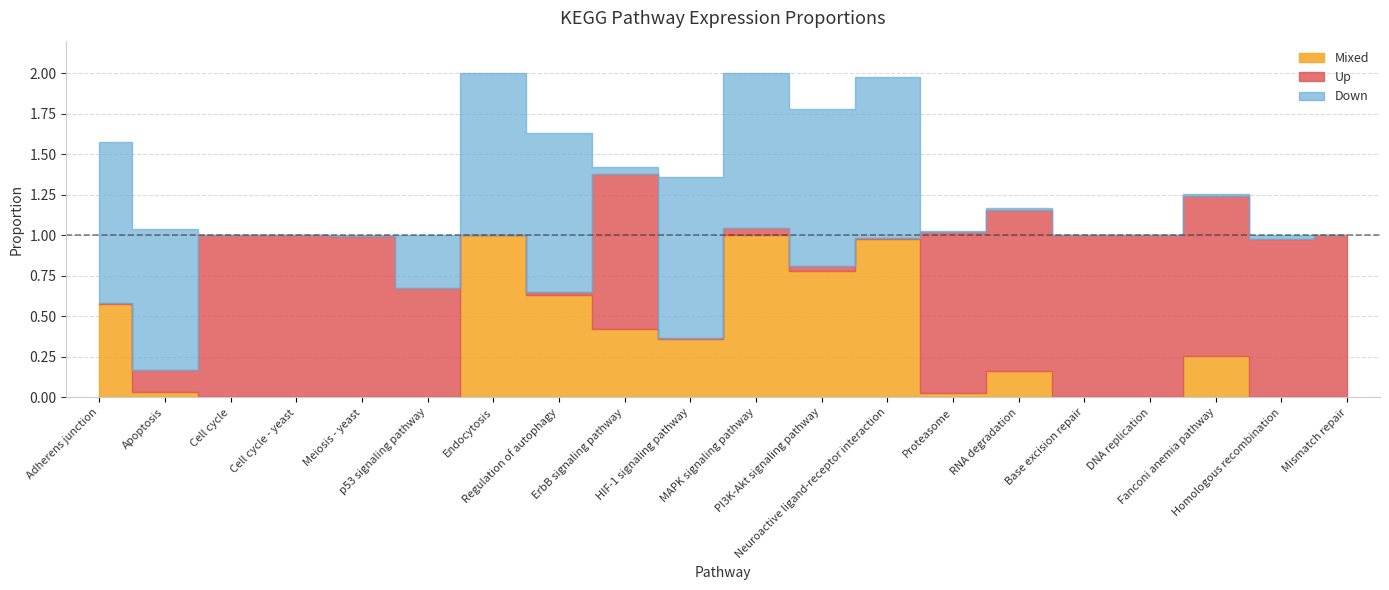

The Mixed series shows 0.0 at DNA replication. True or false?

False